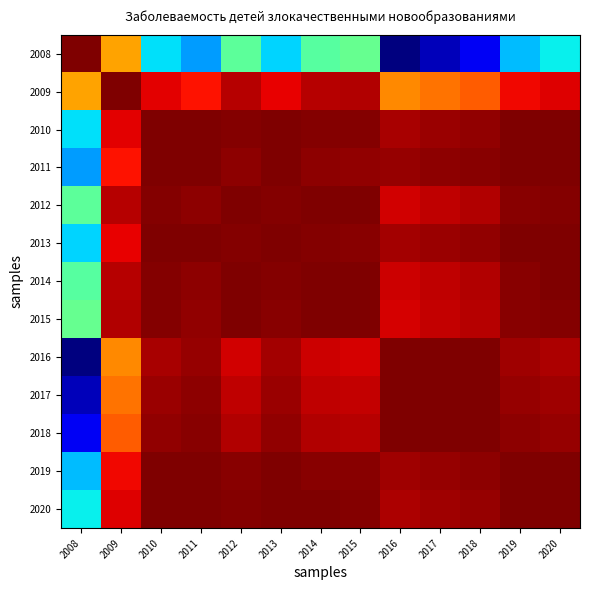

What is the total value across all series at 2009?

13.0